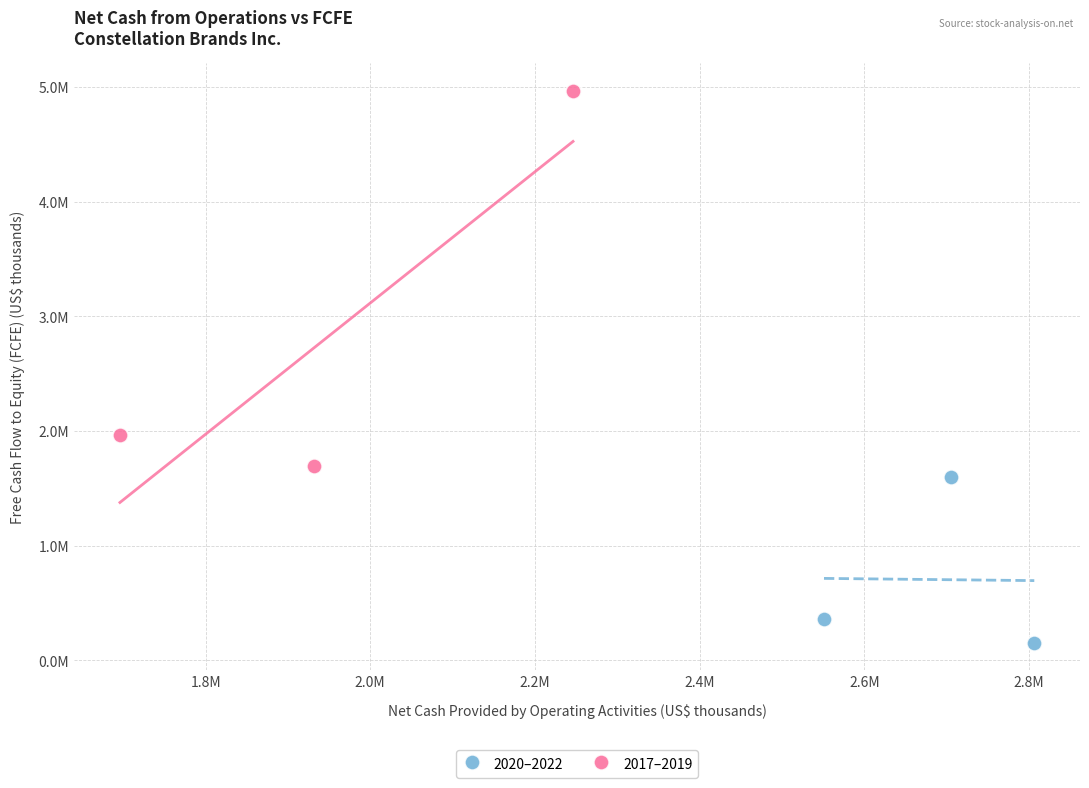

Which series reaches the maximum Y coordinate?

2017–2019